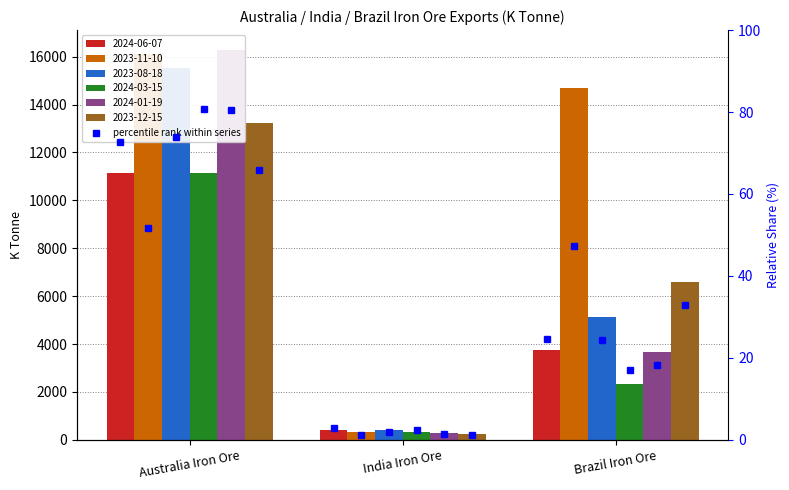

What are all the series names shown in the legend?

2024-06-07, 2023-11-10, 2023-08-18, 2024-03-15, 2024-01-19, 2023-12-15